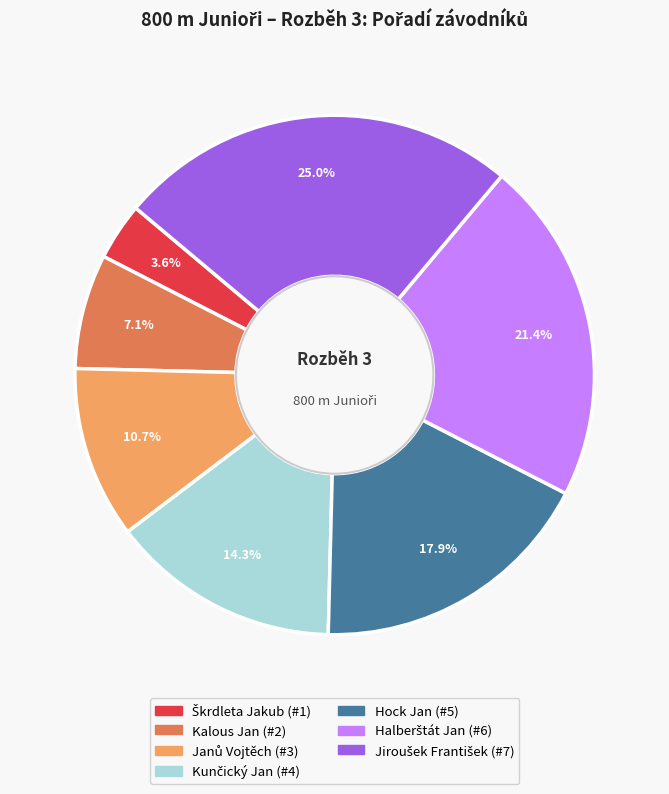

True or false: Kalous Jan accounts for 7% of the total.

True